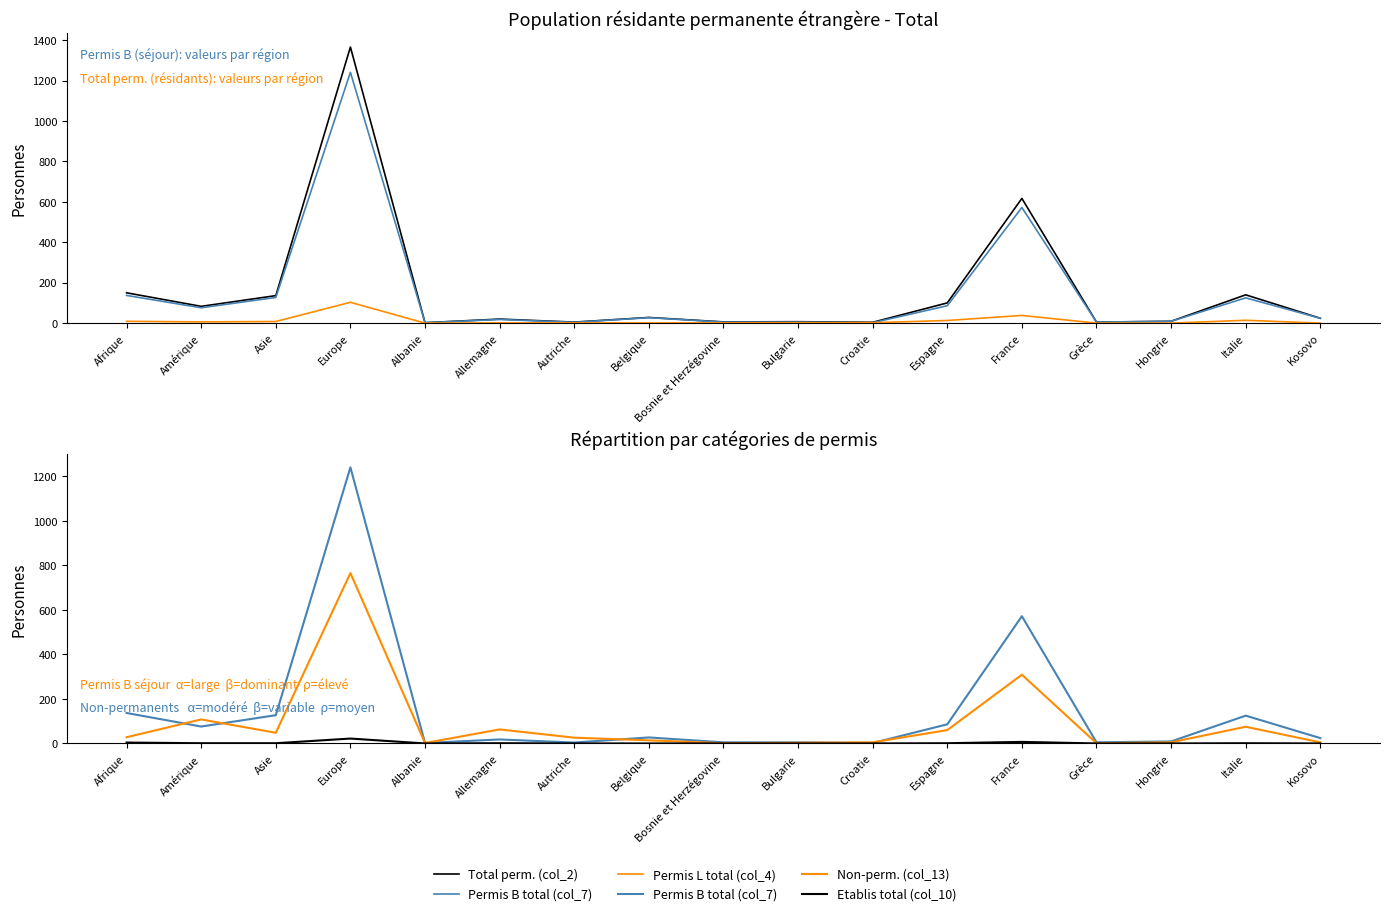

How many lines are shown in the chart?

5